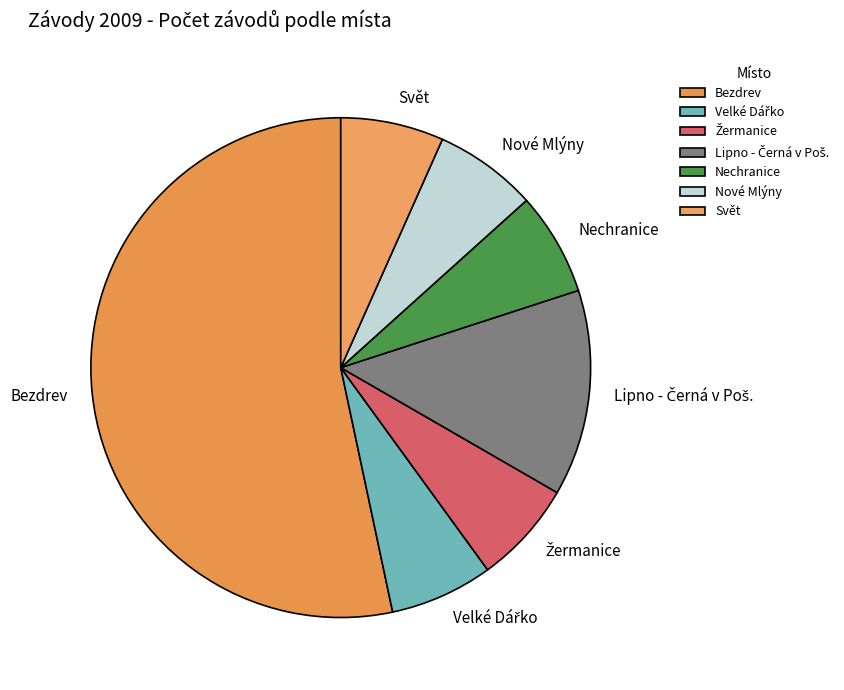

Which slice is the largest?

Bezdrev